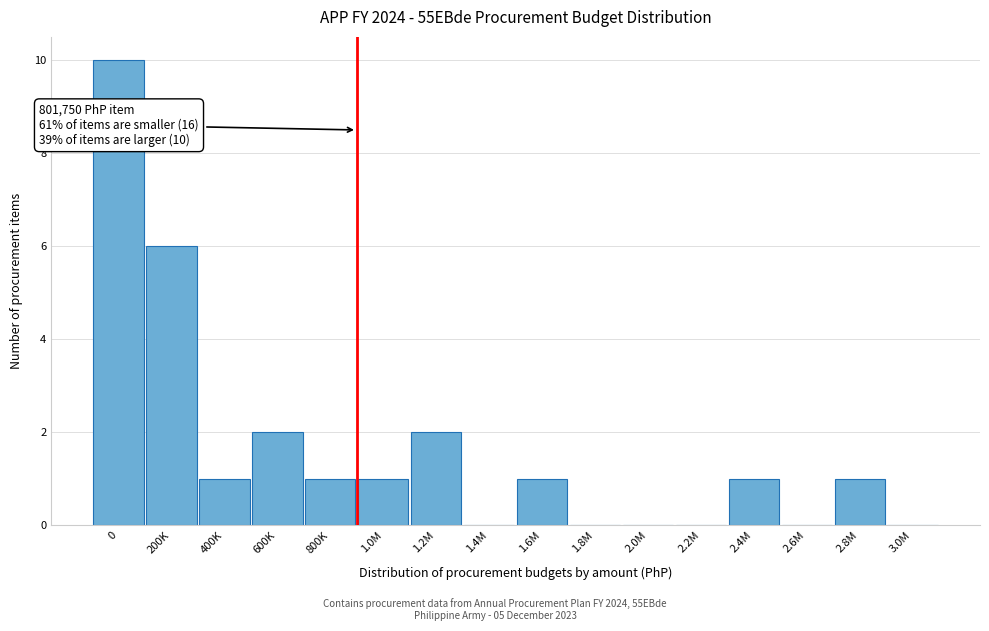

Reading left to right, transcribe all the data shown in this chart.

0=10	200K=6	400K=1	600K=2	800K=1	1.0M=1	1.2M=2	1.4M=0	1.6M=1	1.8M=0	2.0M=0	2.2M=0	2.4M=1	2.6M=0	2.8M=1	3.0M=0